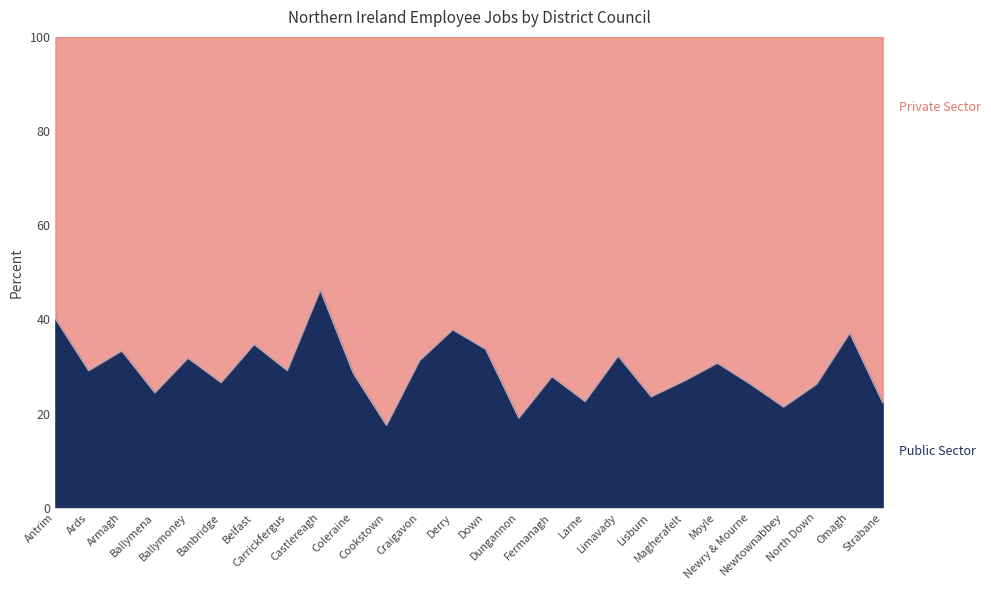

How many lines are shown in the chart?

1